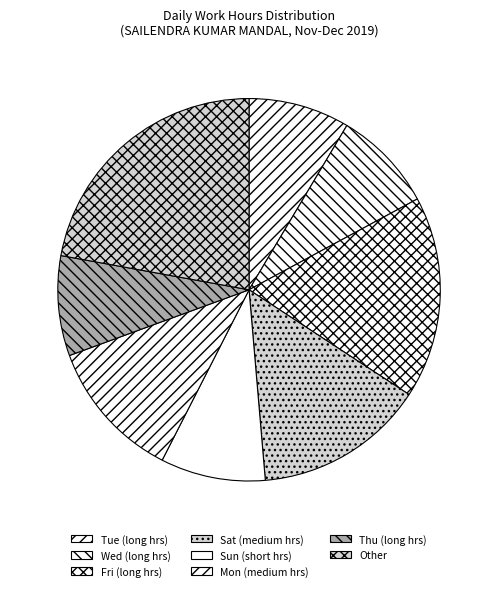

Count the number of slices in the pie.

8